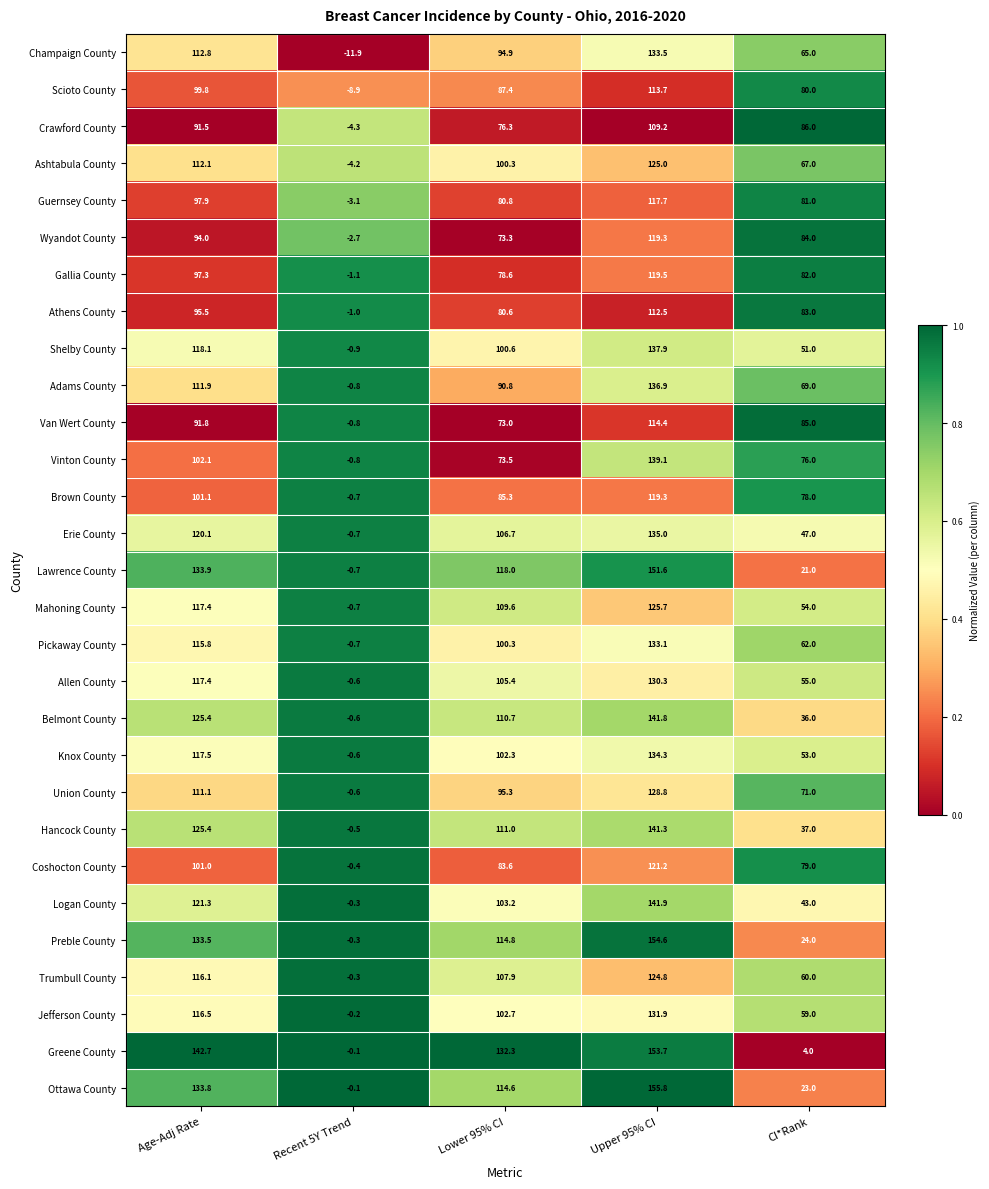

The value of Jefferson County at CI*Rank is 35.3. True or false?

False